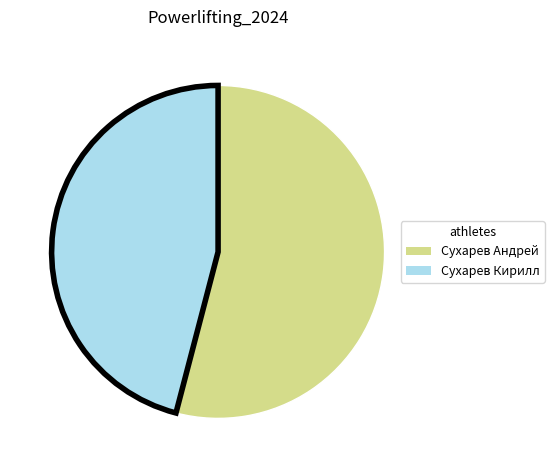

Rank the categories by value from highest to lowest.

Сухарев Андрей, Сухарев Кирилл